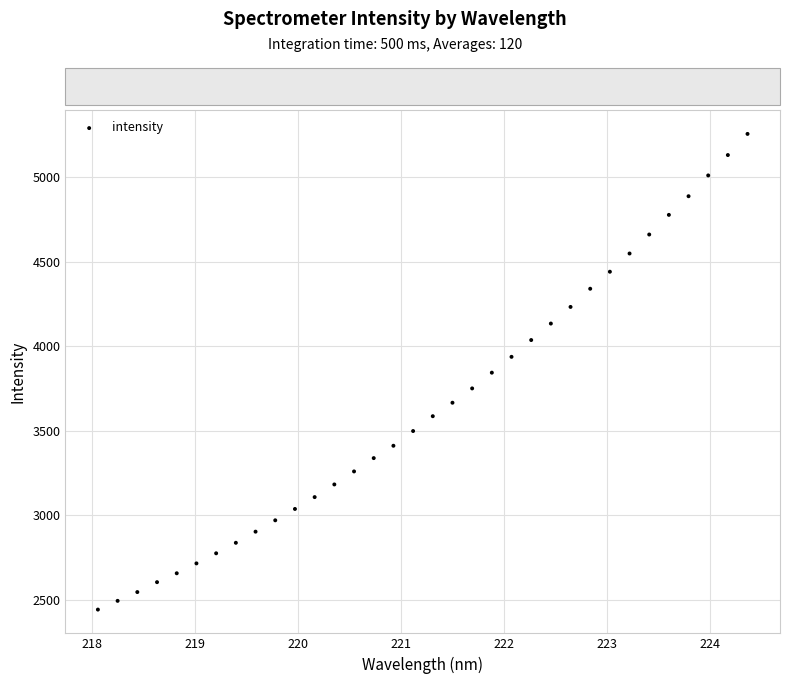

What is the range of X values (max minus min)?

6.3